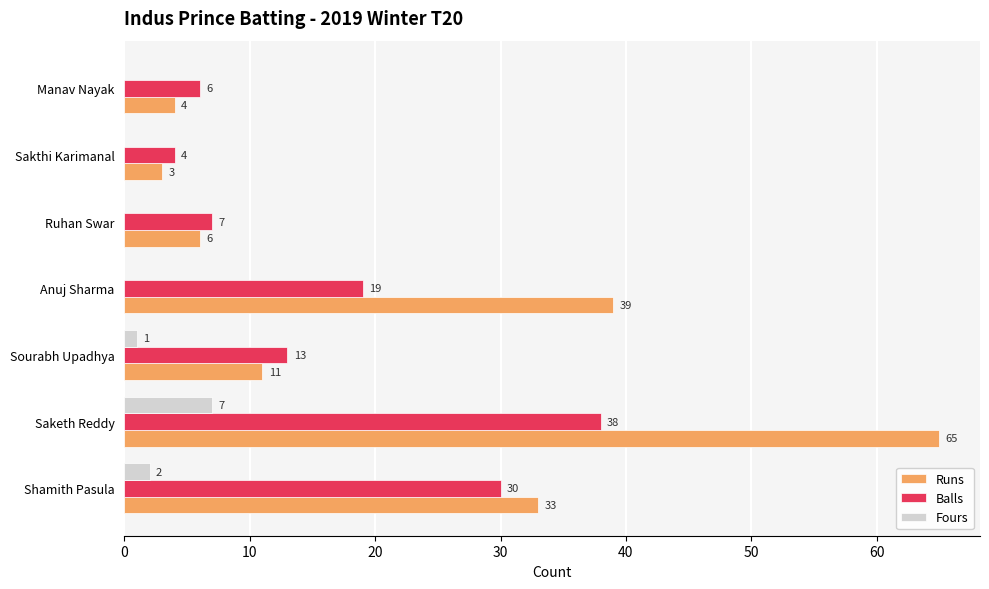

Is the value of Balls at Sakthi Karimanal greater than the value of Fours at Saketh Reddy?

No